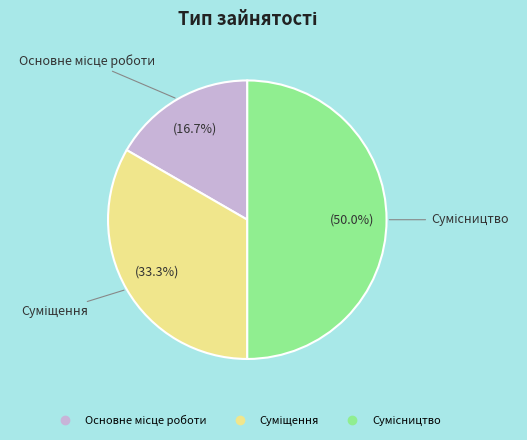

To the nearest percent, what is the average slice percentage?

33%